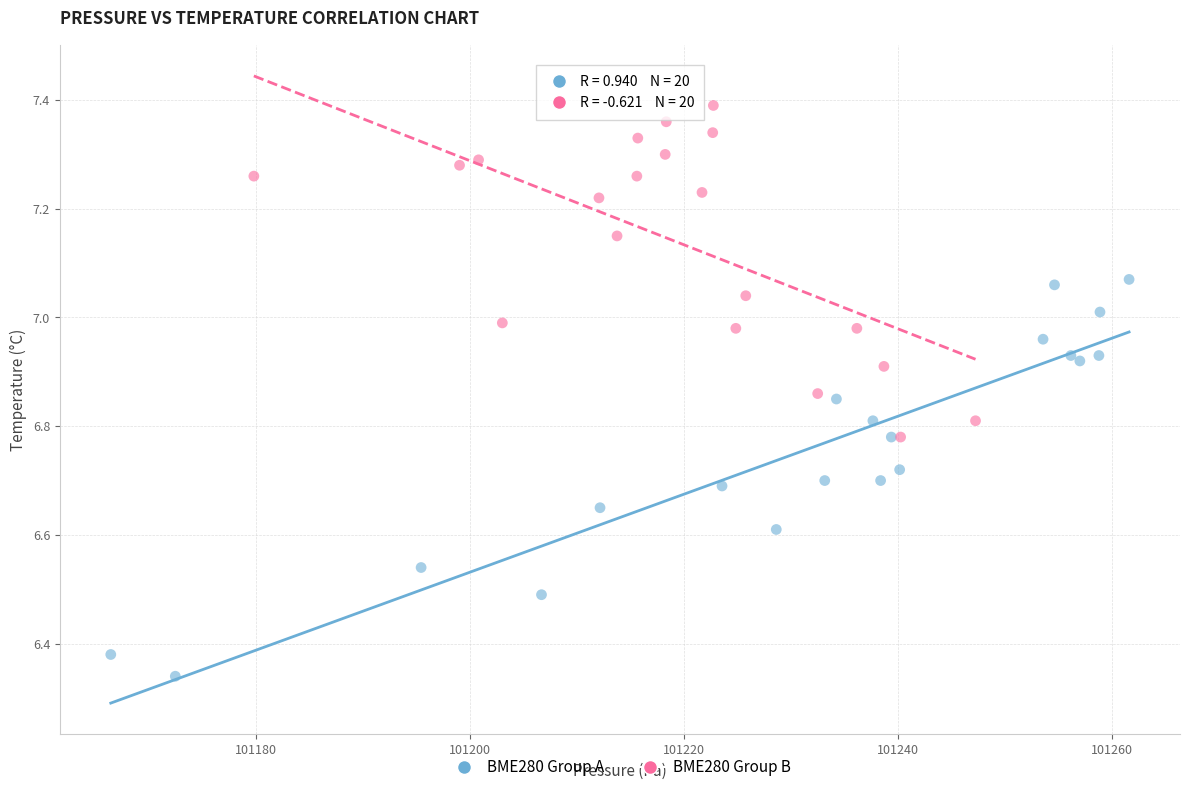

Which series reaches the minimum Y coordinate?

BME280 Group A